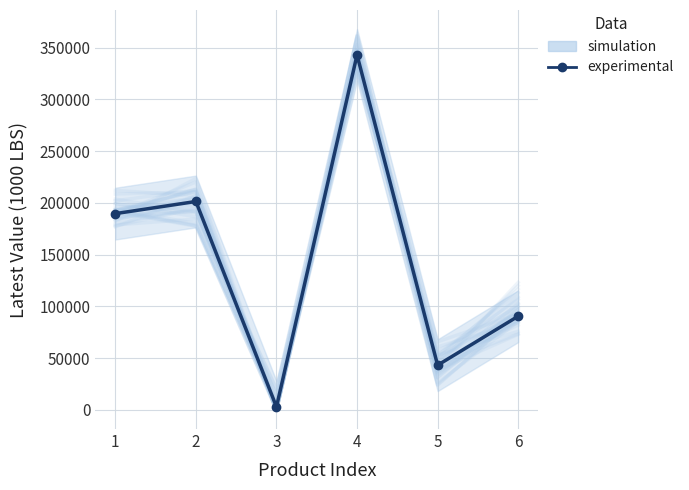

At which label is simulation closest to 185983?

1